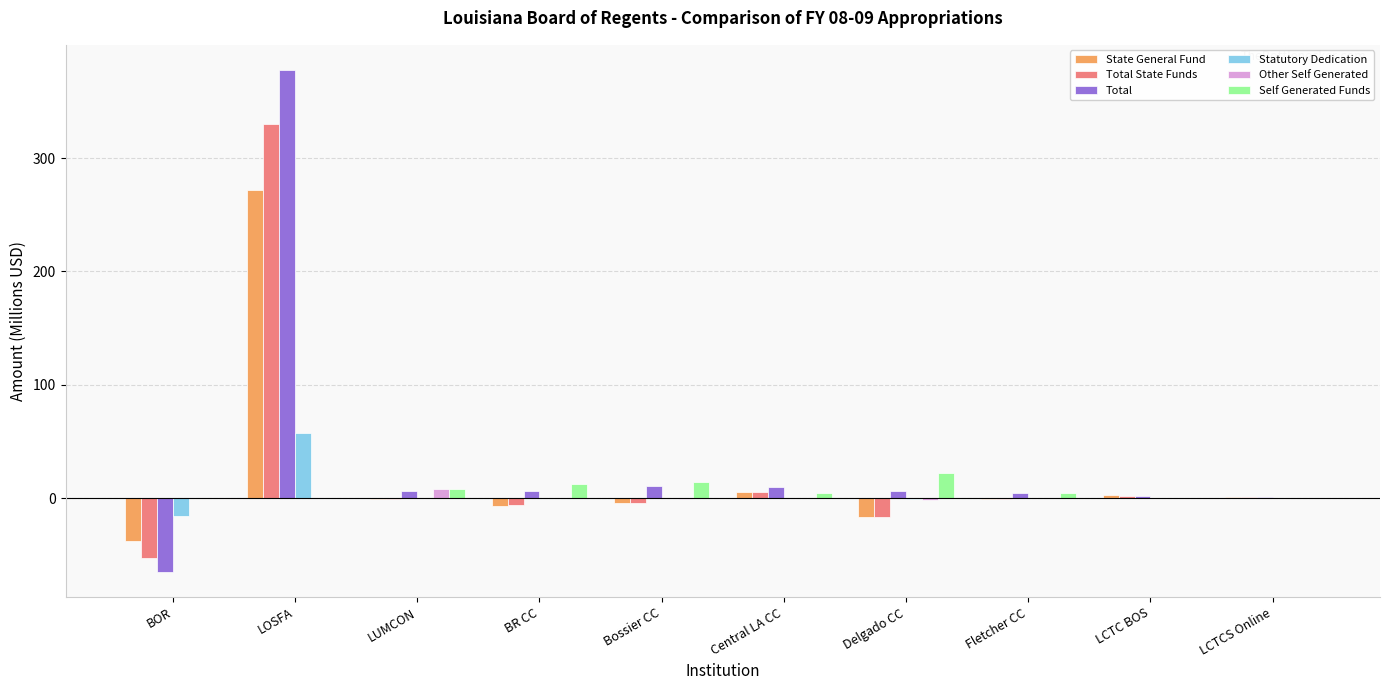

The Self Generated Funds series shows 0.0 at LCTC BOS. True or false?

True